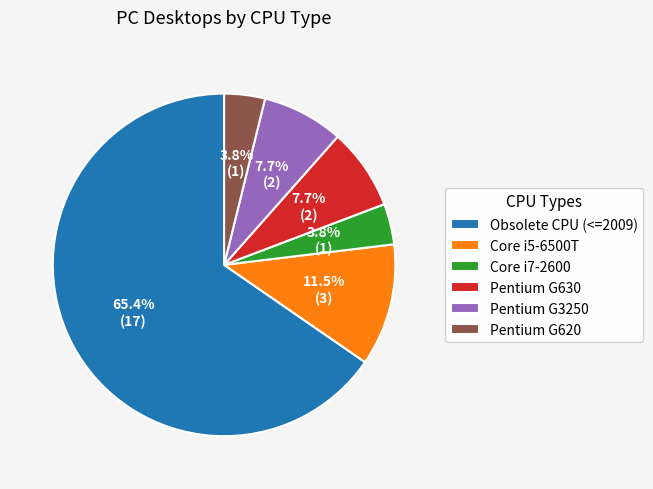

Which slice is the largest?

Obsolete CPU (<=2009)